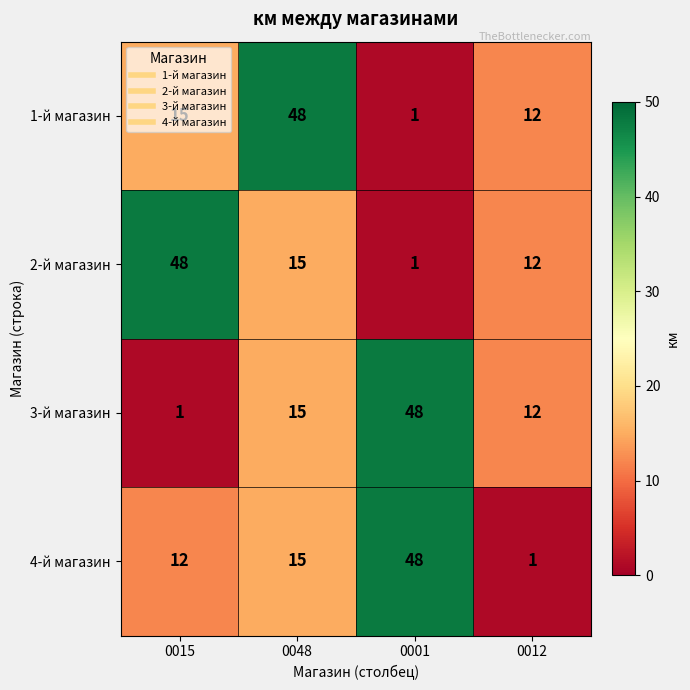

What is the average value of the 3-й магазин series?

19